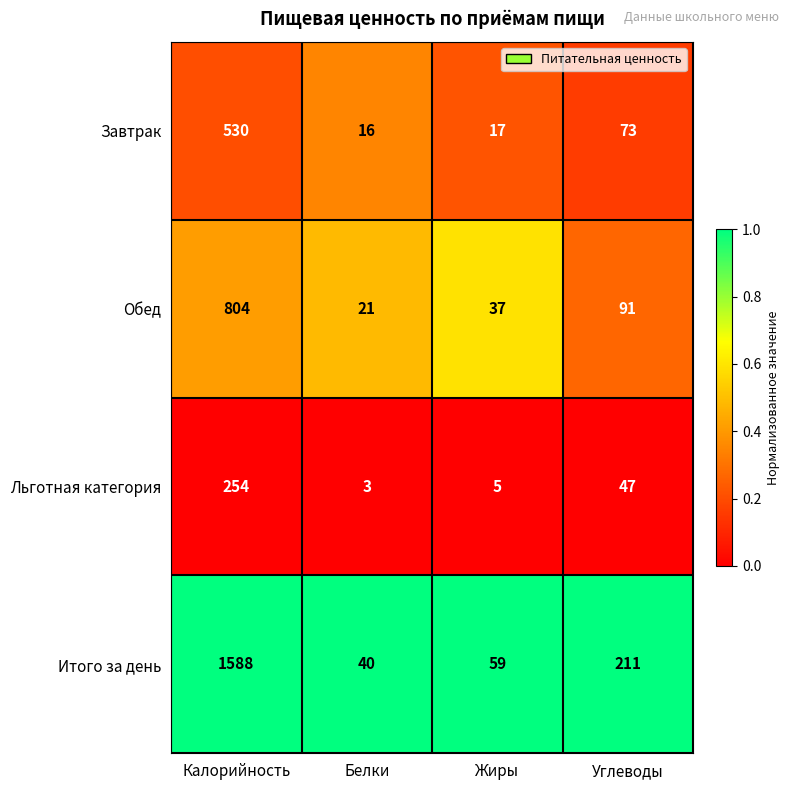

What is the maximum value shown in the chart?

1588